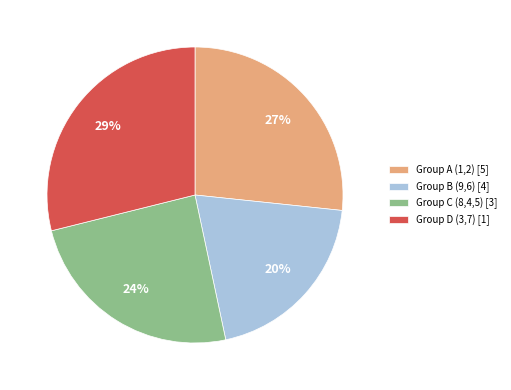

Is the sum of Group D (3,7) [1] and Group C (8,4,5) [3] greater than half?

Yes